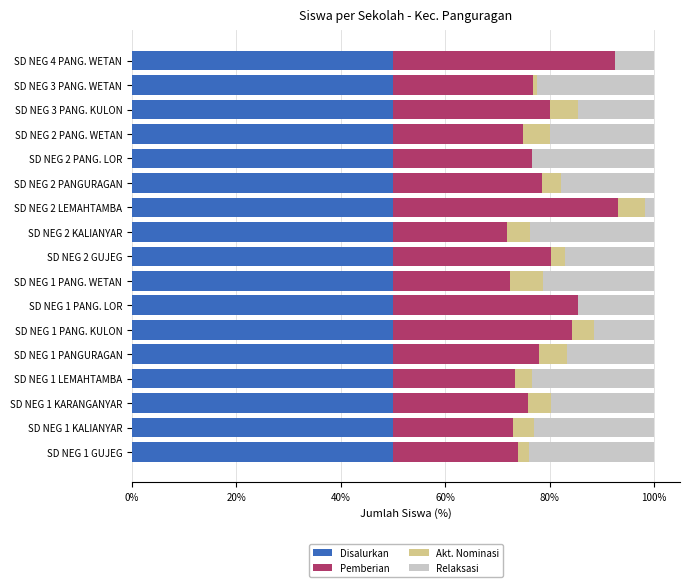

What is the maximum value for Disalurkan?

50.0